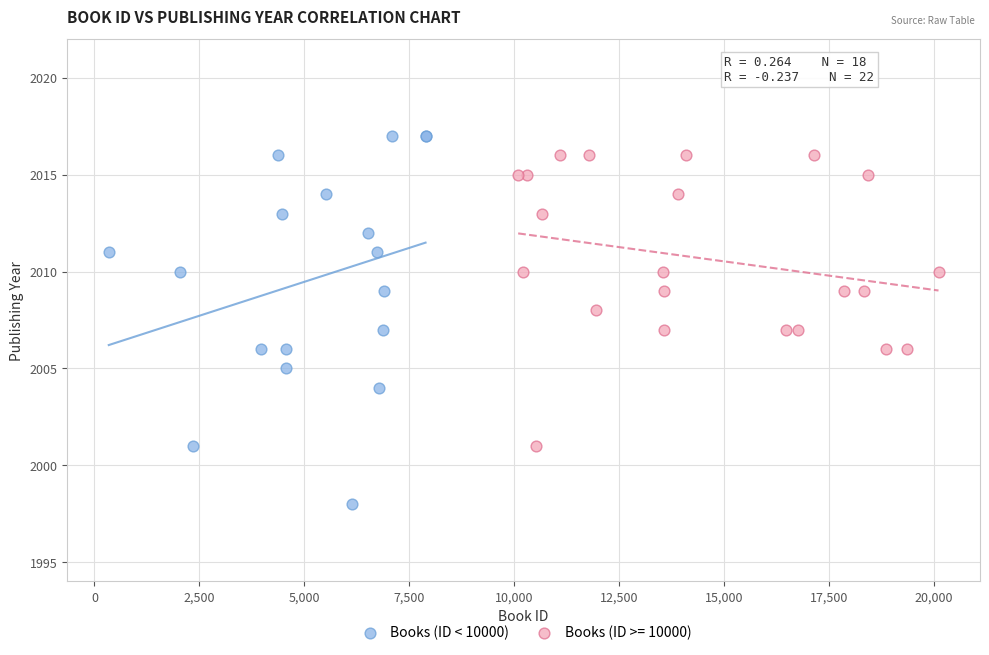

Which series reaches the minimum Y coordinate?

Books (ID < 10000)